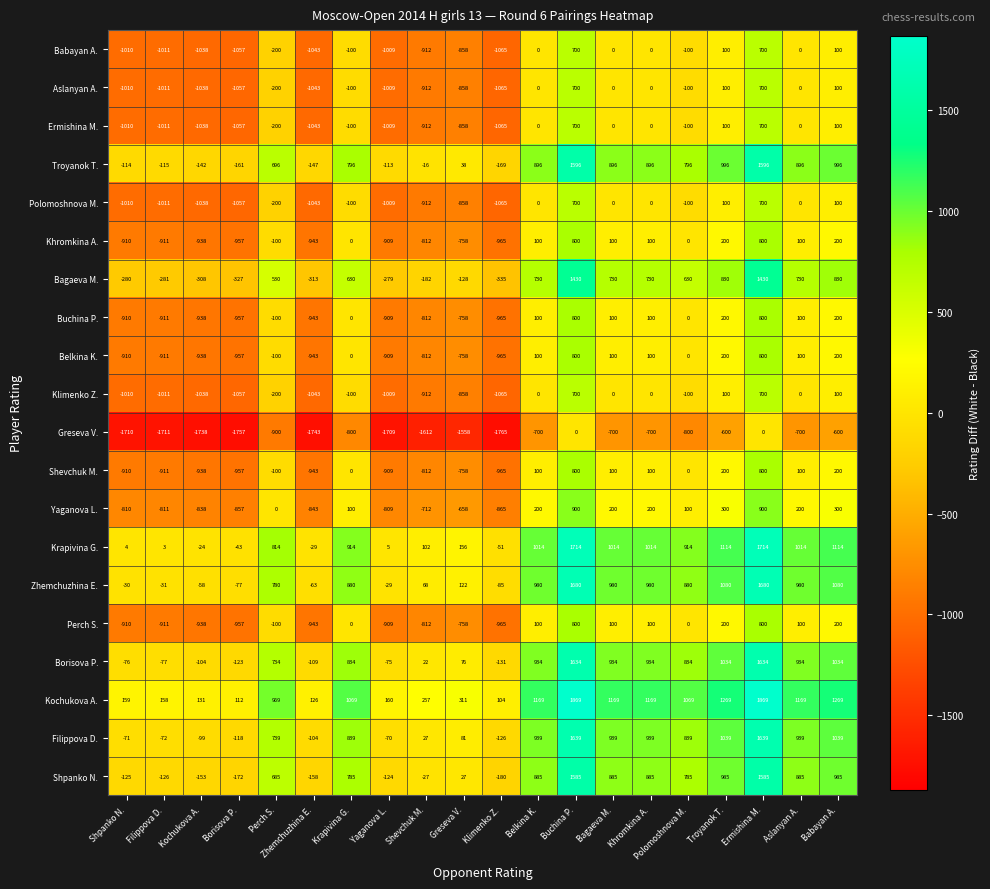

How many negative values does the Yaganova L. series have?

9